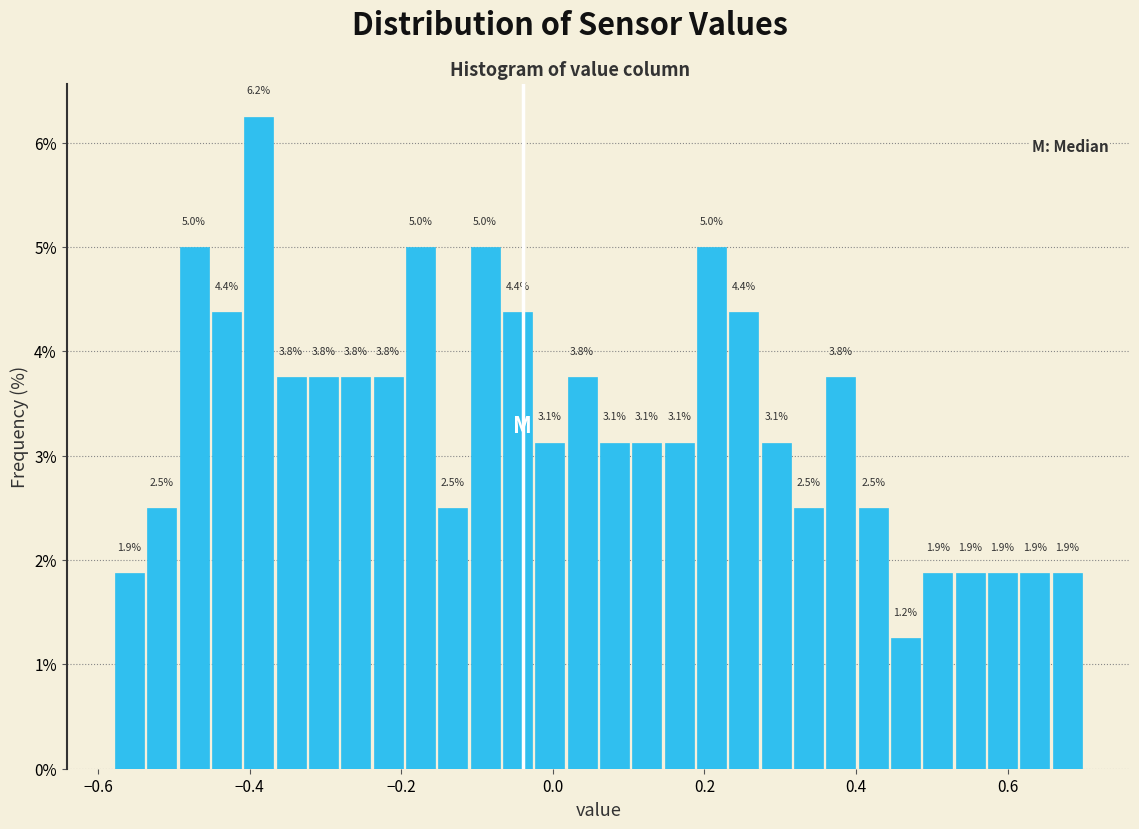

Around what value on the x-axis is the tallest bar? Give the approximate position of its centre, as read against the axis.

-0.38